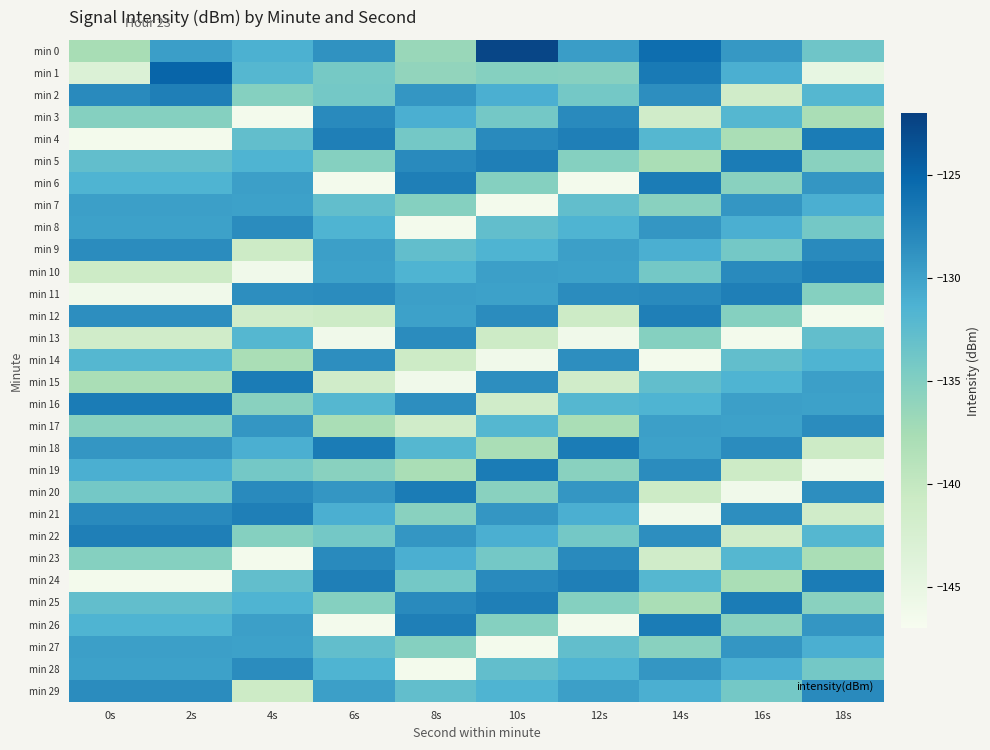

Reading left to right, list all the values displayed in this chart.

min 0: 0s=-137.7	2s=-129.8	4s=-131.2	6s=-128.8	8s=-136.6	10s=-122.5	12s=-129.7	14s=-125.7	16s=-129.3	18s=-133.7
min 1: 0s=-143.2	2s=-125.0	4s=-131.9	6s=-134.2	8s=-136.1	10s=-135.2	12s=-135.3	14s=-126.7	16s=-131.2	18s=-144.9
min 2: 0s=-128.1	2s=-127.2	4s=-135.2	6s=-134.0	8s=-129.1	10s=-131.2	12s=-134.0	14s=-128.5	16s=-141.4	18s=-131.9
min 3: 0s=-135.2	2s=-135.2	4s=-146.5	6s=-128.1	8s=-131.2	10s=-134.0	12s=-128.1	14s=-141.4	16s=-131.9	18s=-137.9
min 4: 0s=-146.5	2s=-146.5	4s=-132.8	6s=-127.2	8s=-134.0	10s=-128.1	12s=-127.2	14s=-131.9	16s=-137.9	18s=-126.9
min 5: 0s=-132.8	2s=-132.8	4s=-131.5	6s=-135.2	8s=-128.1	10s=-127.2	12s=-135.2	14s=-137.9	16s=-126.9	18s=-135.6
min 6: 0s=-131.5	2s=-131.5	4s=-129.9	6s=-146.5	8s=-127.2	10s=-135.2	12s=-146.5	14s=-126.9	16s=-135.6	18s=-129.1
min 7: 0s=-129.9	2s=-129.9	4s=-130.0	6s=-132.8	8s=-135.2	10s=-146.5	12s=-132.8	14s=-135.6	16s=-129.1	18s=-131.2
min 8: 0s=-130.0	2s=-130.0	4s=-128.3	6s=-131.5	8s=-146.5	10s=-132.8	12s=-131.5	14s=-129.1	16s=-131.2	18s=-134.0
min 9: 0s=-128.3	2s=-128.3	4s=-140.9	6s=-129.9	8s=-132.8	10s=-131.5	12s=-129.9	14s=-131.2	16s=-134.0	18s=-128.1
min 10: 0s=-140.9	2s=-140.9	4s=-146.1	6s=-130.0	8s=-131.5	10s=-129.9	12s=-130.0	14s=-134.0	16s=-128.1	18s=-127.2
min 11: 0s=-146.1	2s=-146.1	4s=-128.5	6s=-128.3	8s=-129.9	10s=-130.0	12s=-128.3	14s=-128.1	16s=-127.2	18s=-135.2
min 12: 0s=-128.5	2s=-128.5	4s=-141.4	6s=-140.9	8s=-130.0	10s=-128.3	12s=-140.9	14s=-127.2	16s=-135.2	18s=-146.5
min 13: 0s=-141.4	2s=-141.4	4s=-131.9	6s=-146.1	8s=-128.3	10s=-140.9	12s=-146.1	14s=-135.2	16s=-146.5	18s=-132.8
min 14: 0s=-131.9	2s=-131.9	4s=-137.9	6s=-128.5	8s=-140.9	10s=-146.1	12s=-128.5	14s=-146.5	16s=-132.8	18s=-131.5
min 15: 0s=-137.9	2s=-137.9	4s=-126.9	6s=-141.4	8s=-146.1	10s=-128.5	12s=-141.4	14s=-132.8	16s=-131.5	18s=-129.9
min 16: 0s=-126.9	2s=-126.9	4s=-135.6	6s=-131.9	8s=-128.5	10s=-141.4	12s=-131.9	14s=-131.5	16s=-129.9	18s=-130.0
min 17: 0s=-135.6	2s=-135.6	4s=-129.1	6s=-137.9	8s=-141.4	10s=-131.9	12s=-137.9	14s=-129.9	16s=-130.0	18s=-128.3
min 18: 0s=-129.1	2s=-129.1	4s=-131.2	6s=-126.9	8s=-131.9	10s=-137.9	12s=-126.9	14s=-130.0	16s=-128.3	18s=-140.9
min 19: 0s=-131.2	2s=-131.2	4s=-134.0	6s=-135.6	8s=-137.9	10s=-126.9	12s=-135.6	14s=-128.3	16s=-140.9	18s=-146.1
min 20: 0s=-134.0	2s=-134.0	4s=-128.1	6s=-129.1	8s=-126.9	10s=-135.6	12s=-129.1	14s=-140.9	16s=-146.1	18s=-128.5
min 21: 0s=-128.1	2s=-128.1	4s=-127.2	6s=-131.2	8s=-135.6	10s=-129.1	12s=-131.2	14s=-146.1	16s=-128.5	18s=-141.4
min 22: 0s=-127.2	2s=-127.2	4s=-135.2	6s=-134.0	8s=-129.1	10s=-131.2	12s=-134.0	14s=-128.5	16s=-141.4	18s=-131.9
min 23: 0s=-135.2	2s=-135.2	4s=-146.5	6s=-128.1	8s=-131.2	10s=-134.0	12s=-128.1	14s=-141.4	16s=-131.9	18s=-137.9
min 24: 0s=-146.5	2s=-146.5	4s=-132.8	6s=-127.2	8s=-134.0	10s=-128.1	12s=-127.2	14s=-131.9	16s=-137.9	18s=-126.9
min 25: 0s=-132.8	2s=-132.8	4s=-131.5	6s=-135.2	8s=-128.1	10s=-127.2	12s=-135.2	14s=-137.9	16s=-126.9	18s=-135.6
min 26: 0s=-131.5	2s=-131.5	4s=-129.9	6s=-146.5	8s=-127.2	10s=-135.2	12s=-146.5	14s=-126.9	16s=-135.6	18s=-129.1
min 27: 0s=-129.9	2s=-129.9	4s=-130.0	6s=-132.8	8s=-135.2	10s=-146.5	12s=-132.8	14s=-135.6	16s=-129.1	18s=-131.2
min 28: 0s=-130.0	2s=-130.0	4s=-128.3	6s=-131.5	8s=-146.5	10s=-132.8	12s=-131.5	14s=-129.1	16s=-131.2	18s=-134.0
min 29: 0s=-128.3	2s=-128.3	4s=-140.9	6s=-129.9	8s=-132.8	10s=-131.5	12s=-129.9	14s=-131.2	16s=-134.0	18s=-128.1